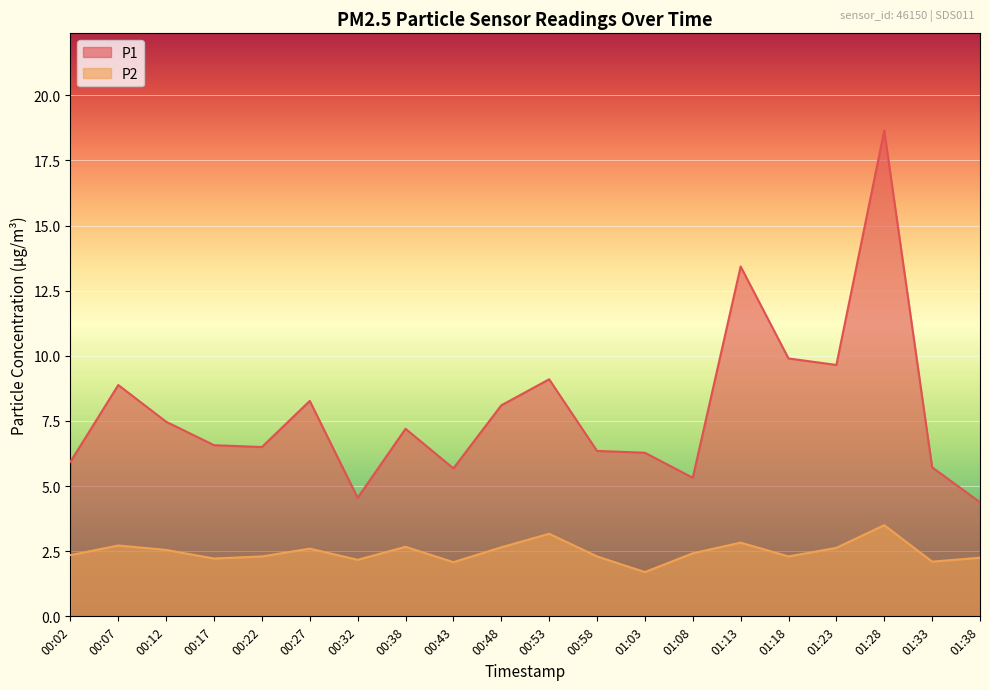

Which category has the highest value in the P2 series?

01:28